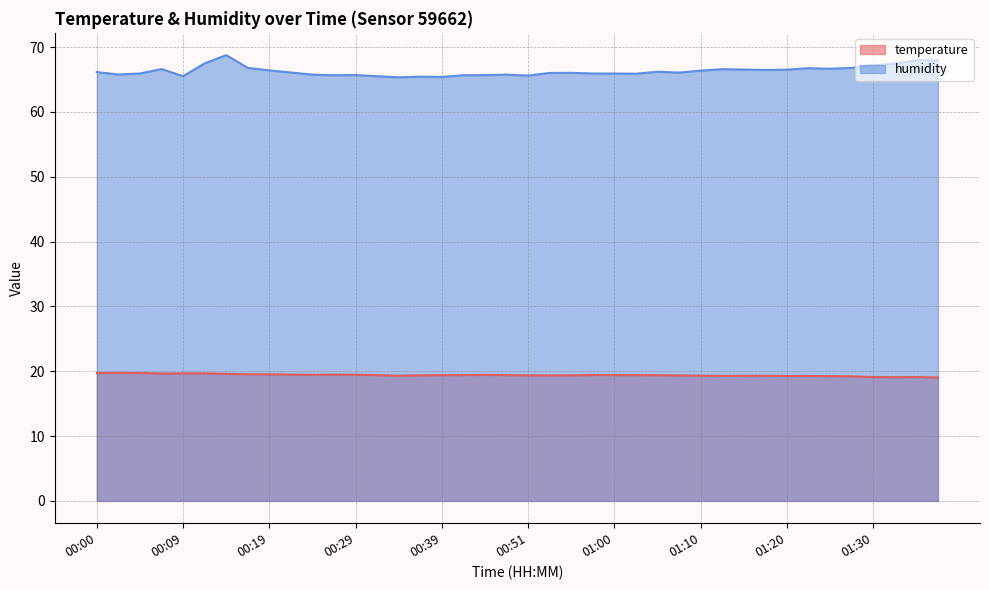

Where is the first local minimum for humidity?

00:02